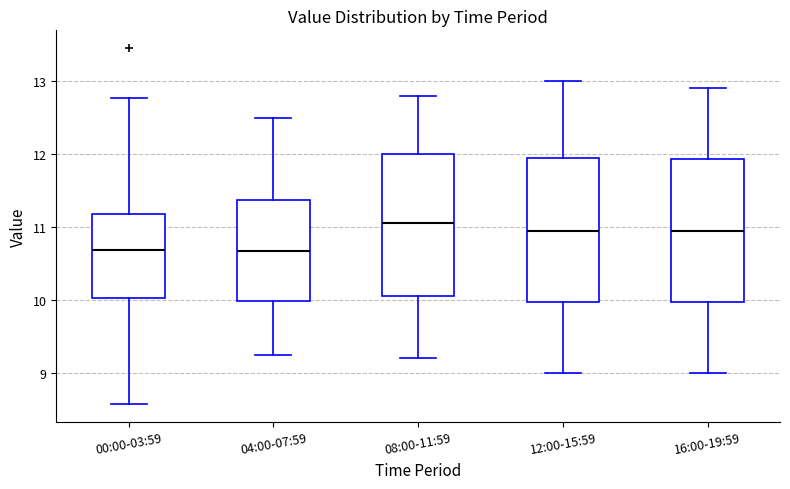

Reading left to right, transcribe this box plot: for each box, give where its median line is, the range the box spans, and where its two whiskers end, as read against the y-axis. The values are not printed on the chart, so give them approximately, as read against the axis.

00:00-03:59: median 10.7, box 10.0 to 11.2, whiskers 8.6 to 12.8
04:00-07:59: median 10.7, box 10.0 to 11.4, whiskers 9.3 to 12.5
08:00-11:59: median 11.1, box 10.1 to 12.0, whiskers 9.2 to 12.8
12:00-15:59: median 11.0, box 10.0 to 12.0, whiskers 9.0 to 13.0
16:00-19:59: median 11.0, box 10.0 to 11.9, whiskers 9.0 to 12.9